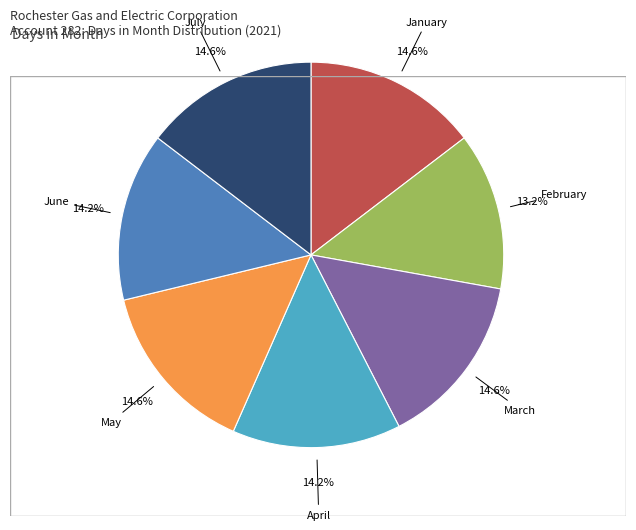

How many slices are in this pie chart?

7